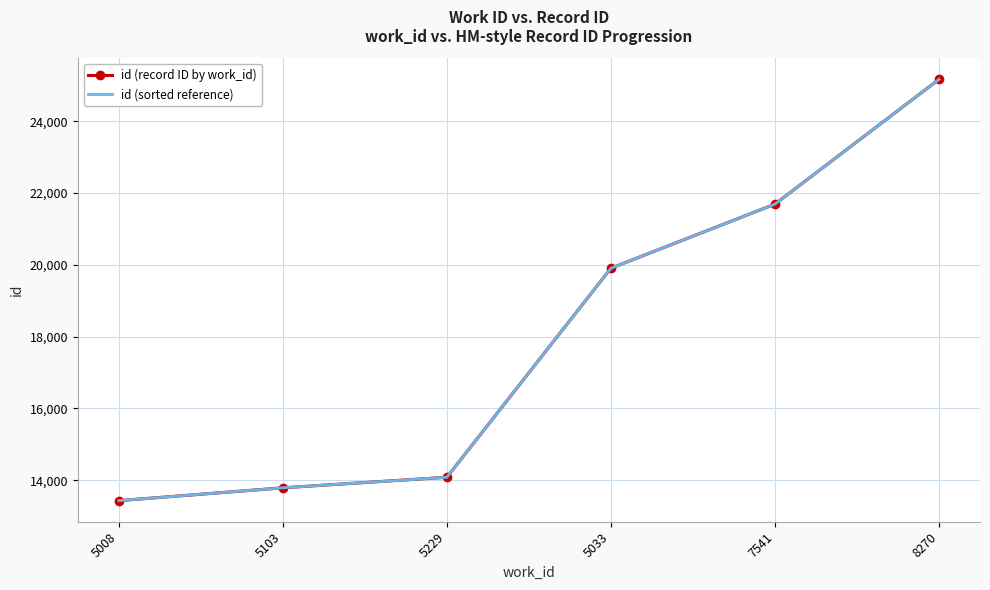

What is the value of the id (sorted reference) point at the 1st from the left?

13429